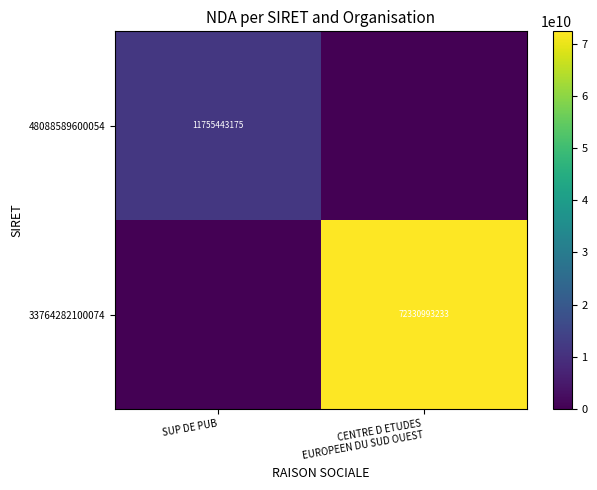

The value of 48088589600054 at SUP DE PUB is 11755443175. True or false?

True